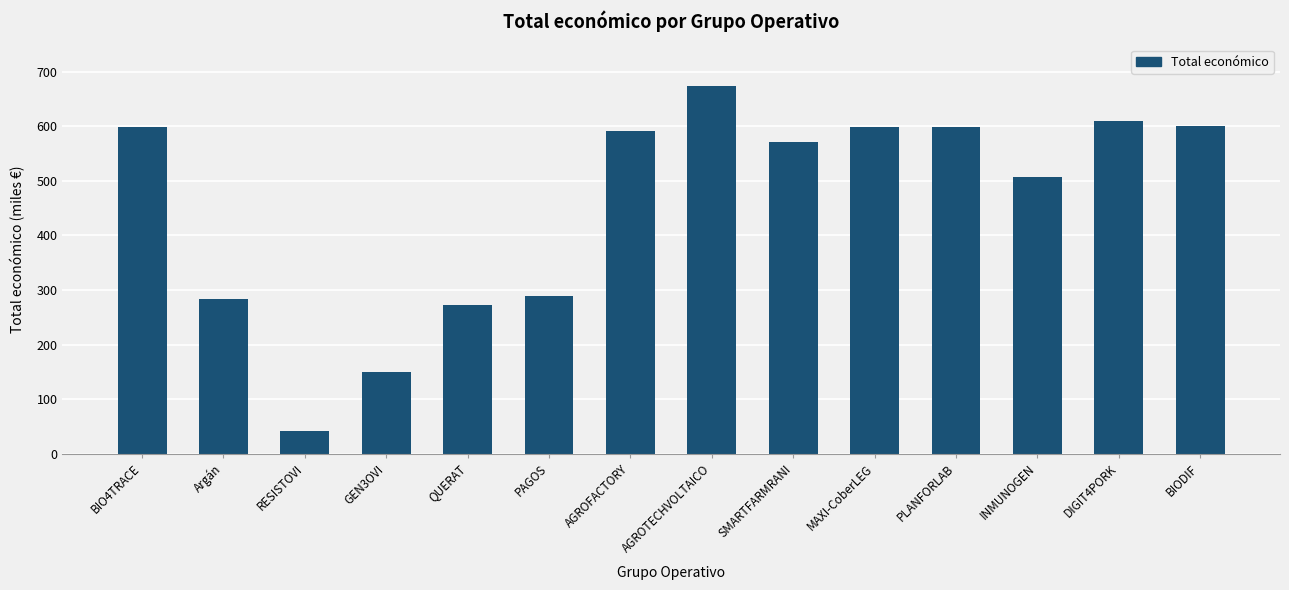

Does the chart contain any negative values?

No